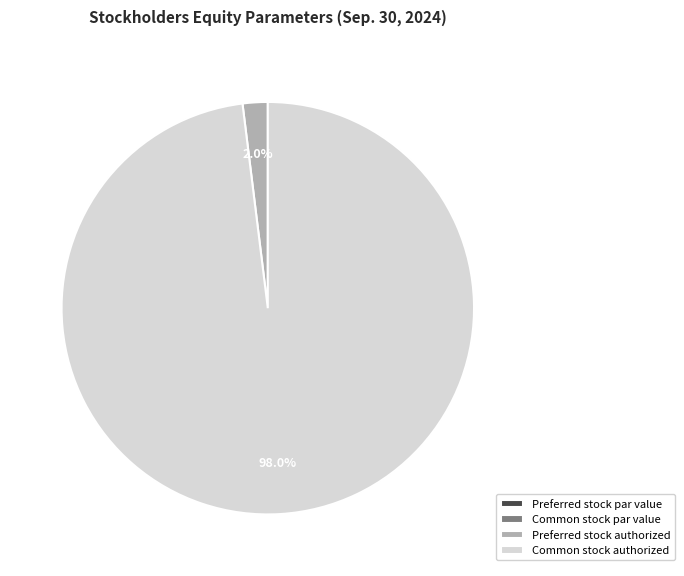

Does Common stock authorized represent more than half of the total?

Yes